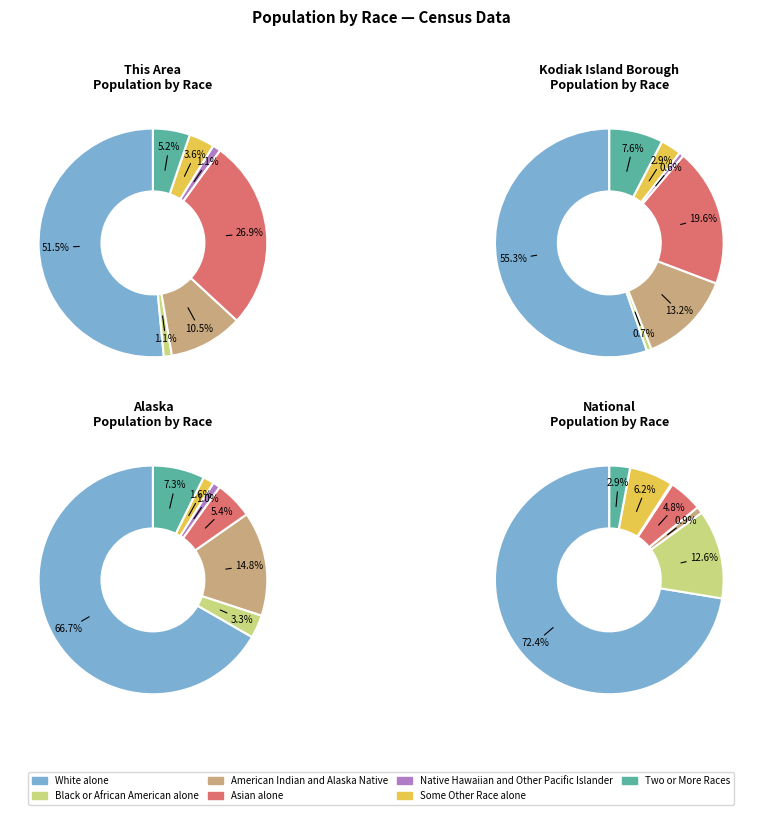

Rank the categories by value from lowest to highest.

Black or African American alone, Native Hawaiian and Other Pacific Islander, Some Other Race alone, Two or More Races, American Indian and Alaska Native, Asian alone, White alone